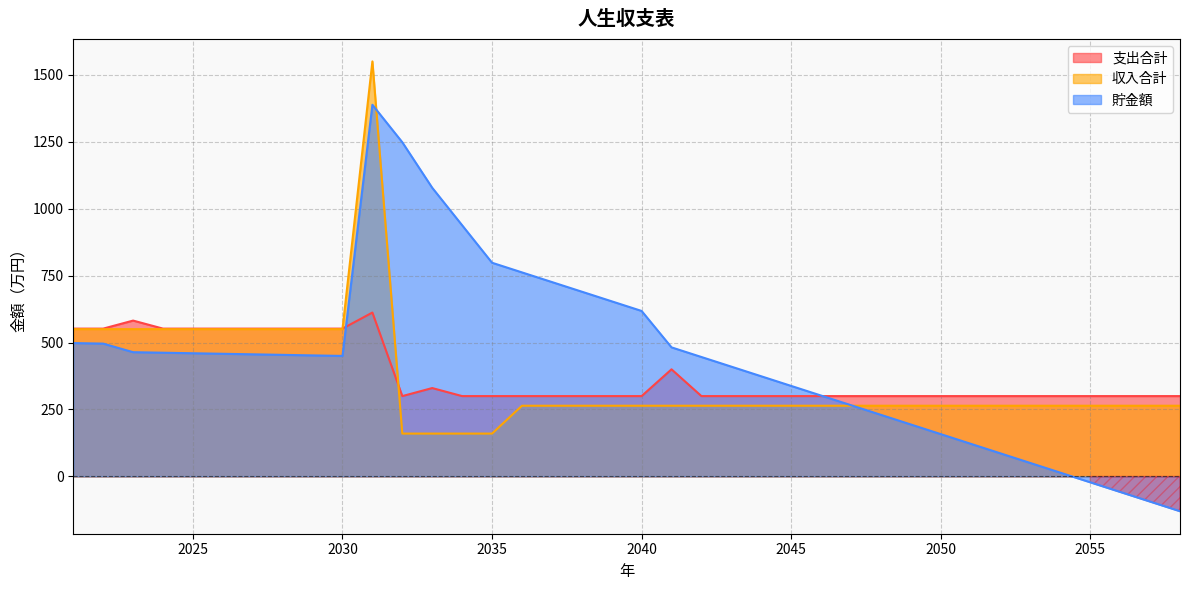

What is the greatest value displayed?

1550